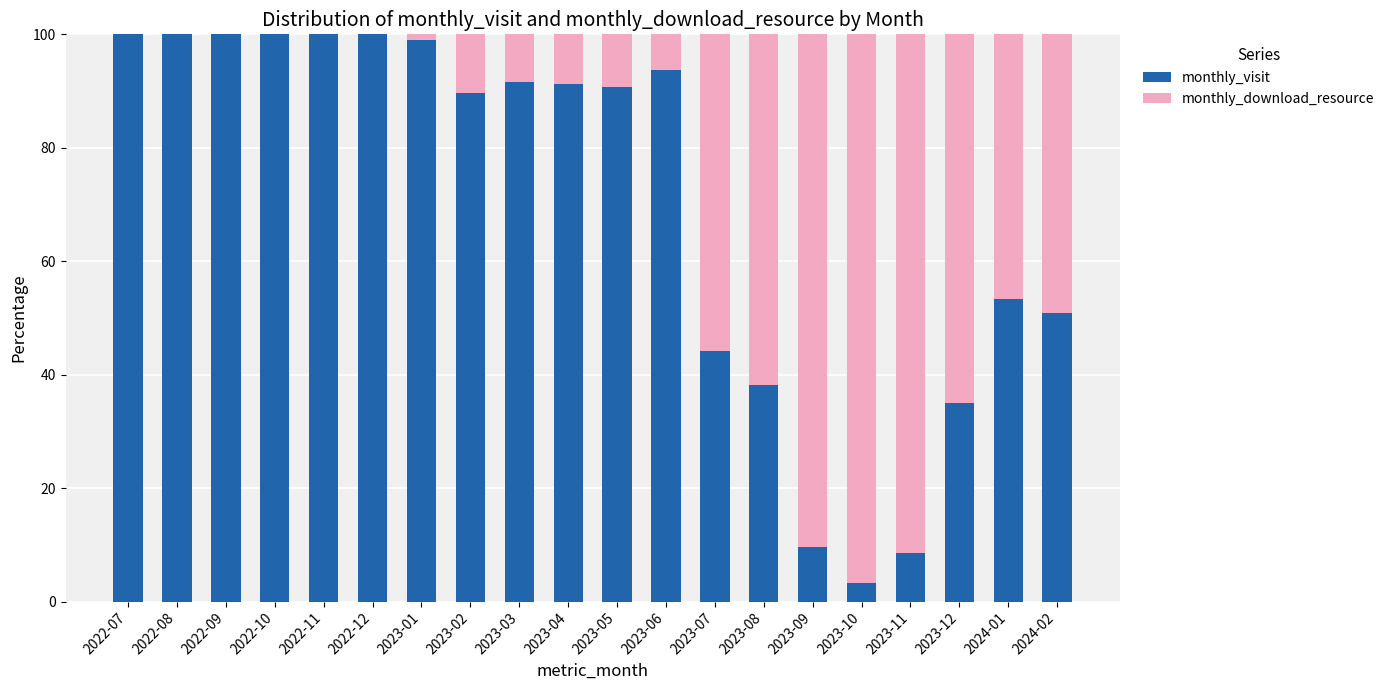

How many distinct data groups are displayed?

2